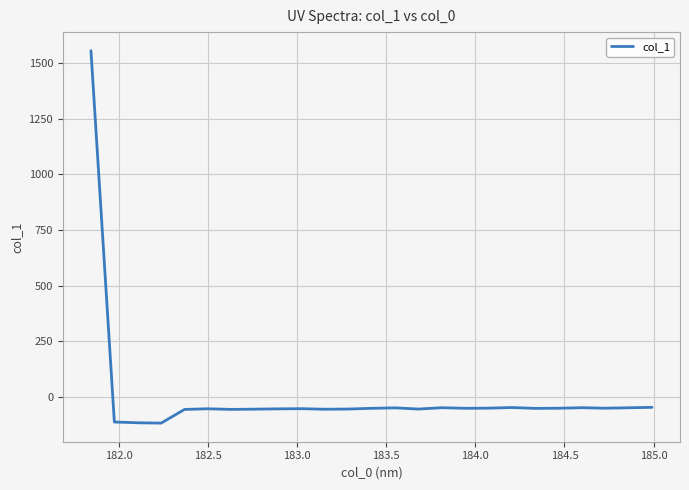

What is the maximum value shown in the chart?

1555.7